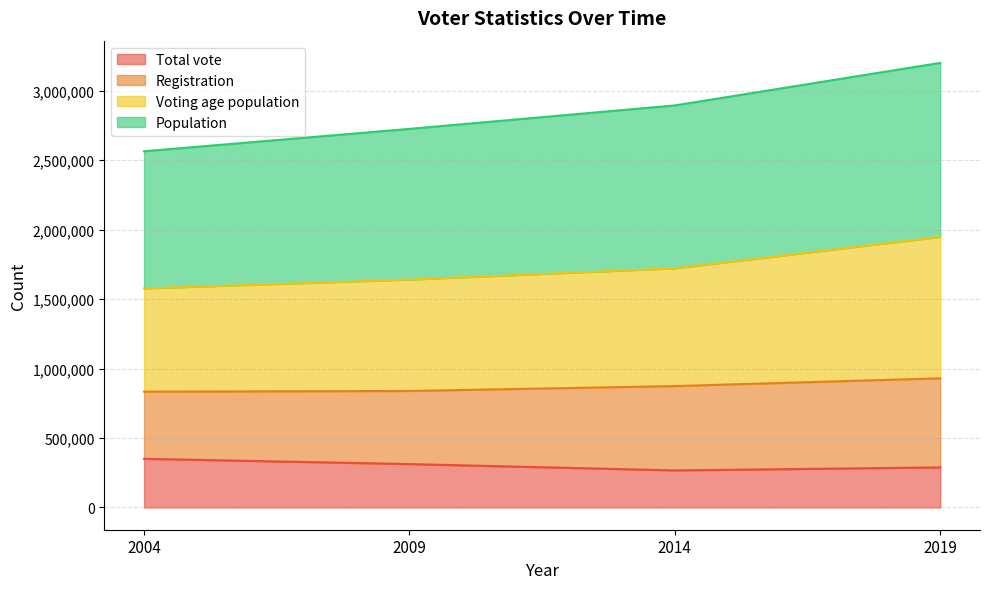

Where is Total vote nearest to the value 308639?

2009